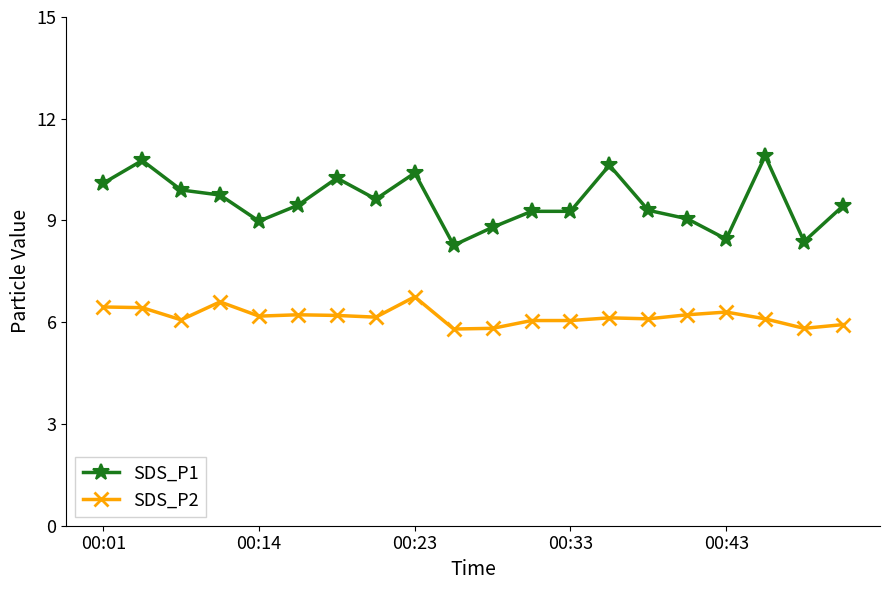

How many lines are shown in the chart?

2